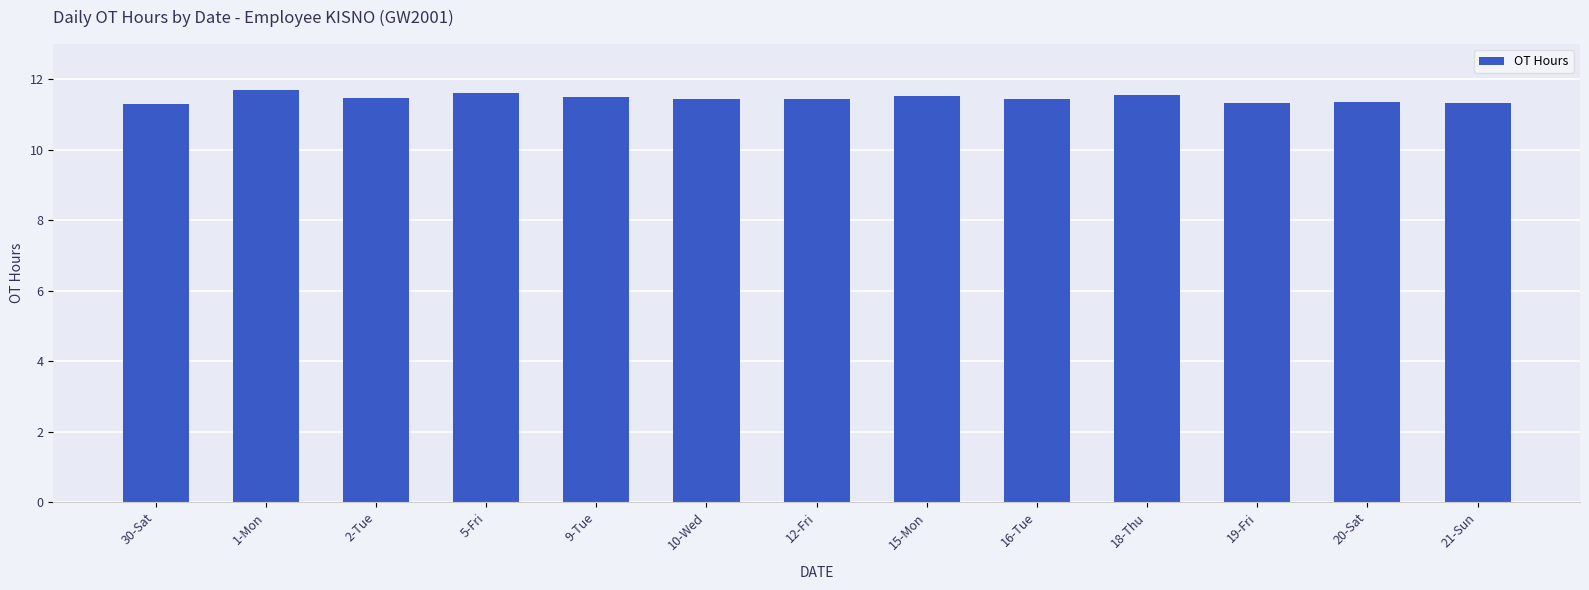

Count the values in the range 11 to 12.

13